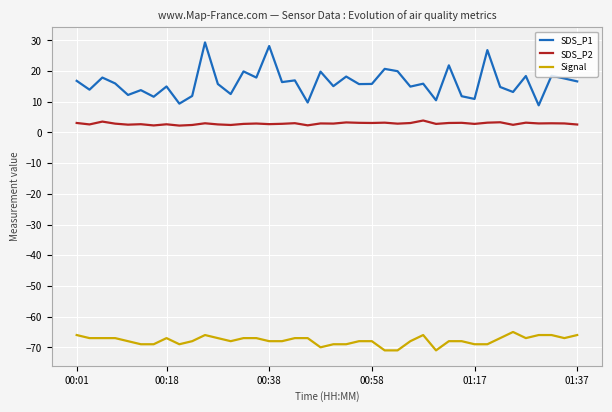

True or false: SDS_P2 and Signal intersect in this chart.

False